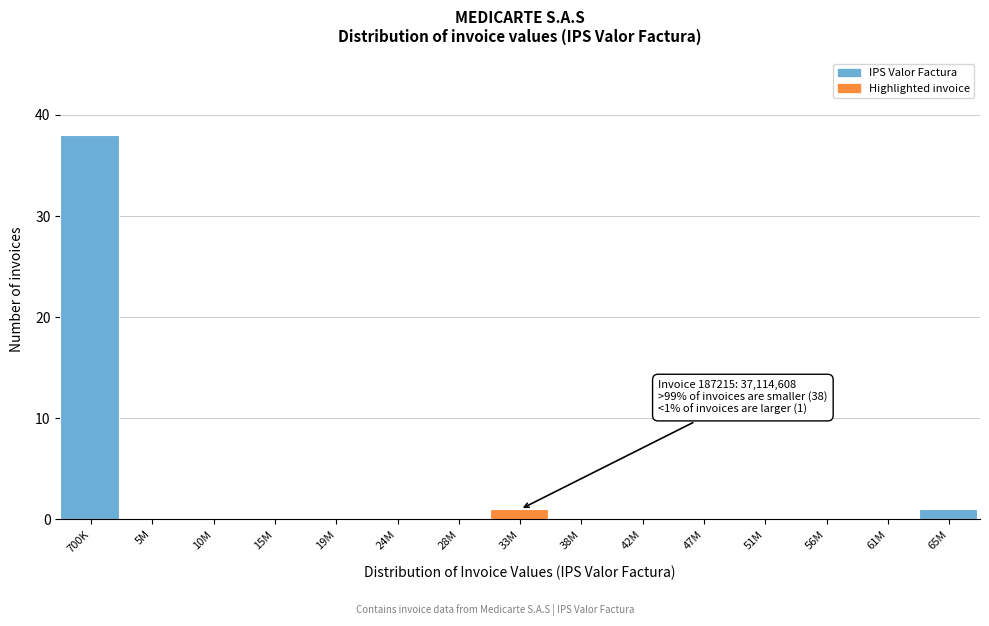

Reading right to left, extract all data points from this chart.

65M=1	61M=0	56M=0	51M=0	47M=0	42M=0	38M=0	33M=1	28M=0	24M=0	19M=0	15M=0	10M=0	5M=0	700K=38